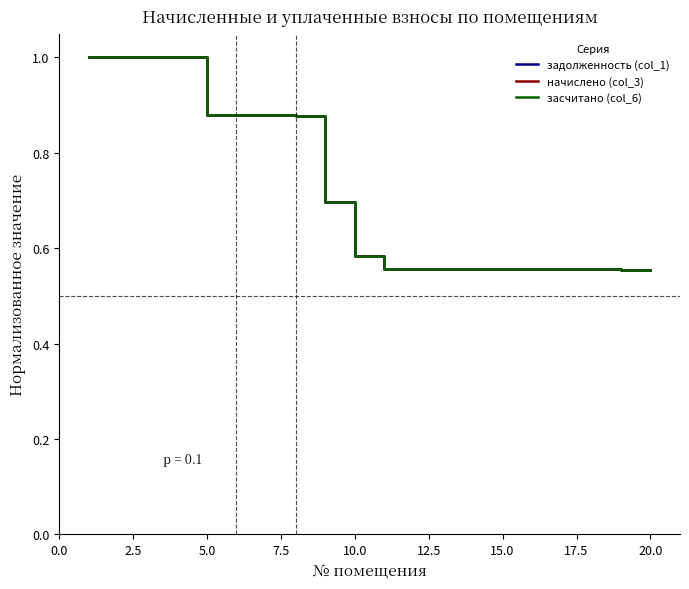

List the series in order of their overall mean, highest first.

задолженность (col_1), засчитано (col_6), начислено (col_3)